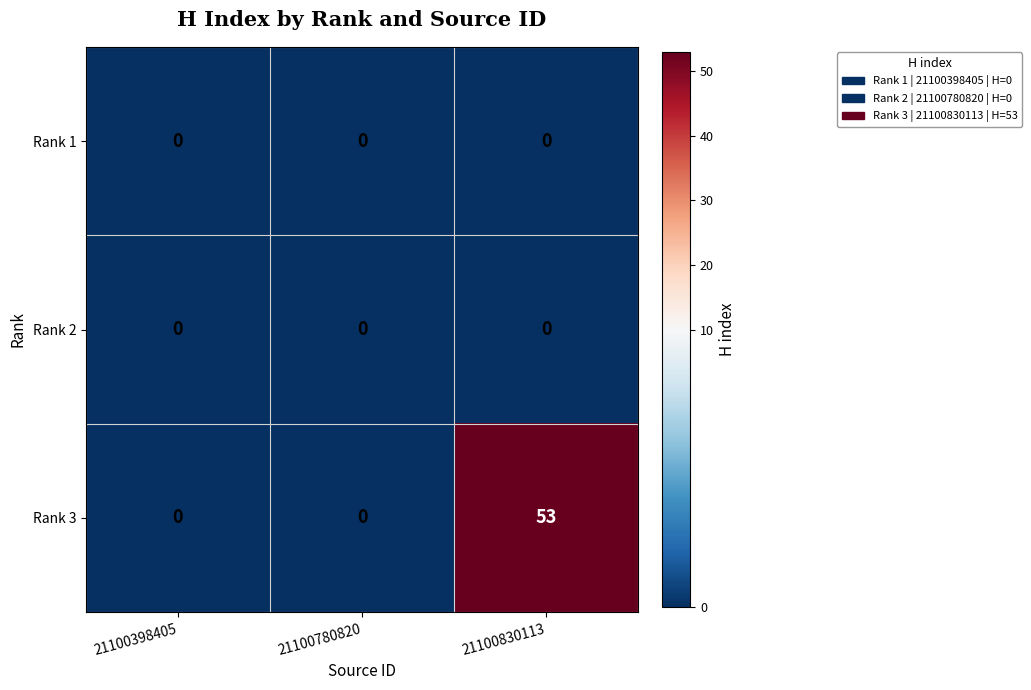

What is the greatest value displayed?

53